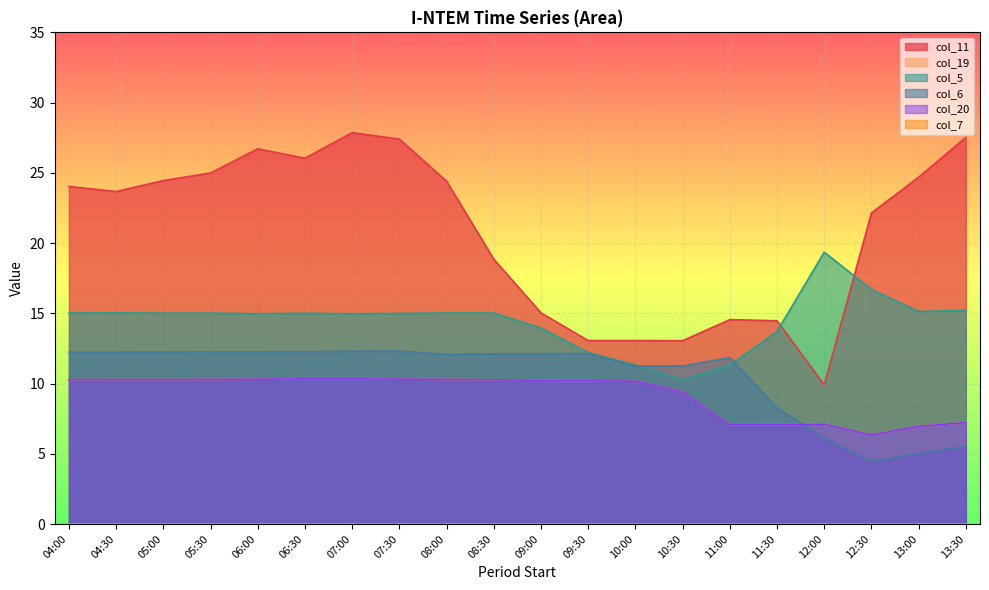

What is the sum of all col_6 values?

210.3